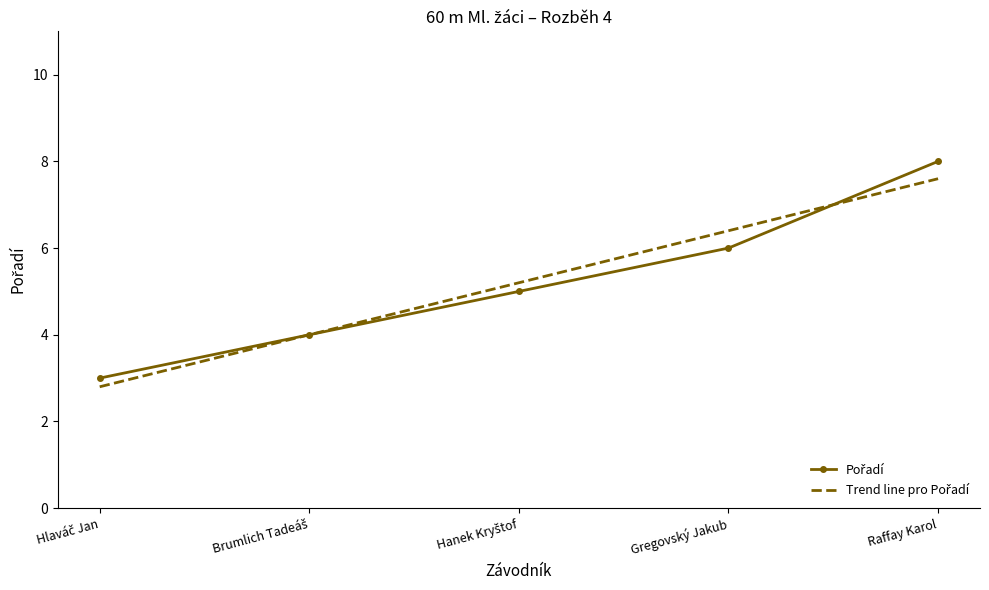

What is the change in value from Hanek Kryštof to Raffay Karol?

+3